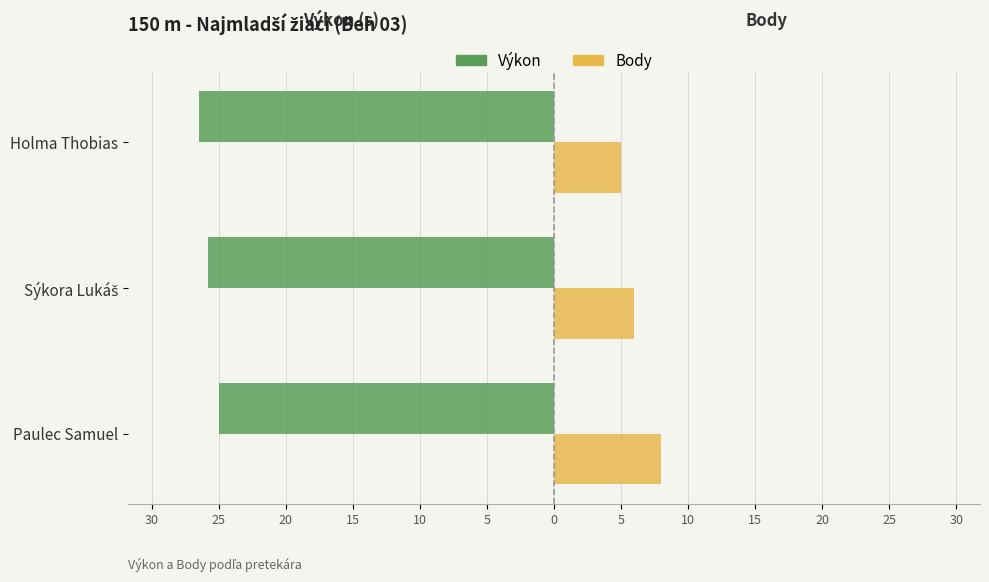

What are all the series names shown in the legend?

Výkon, Body